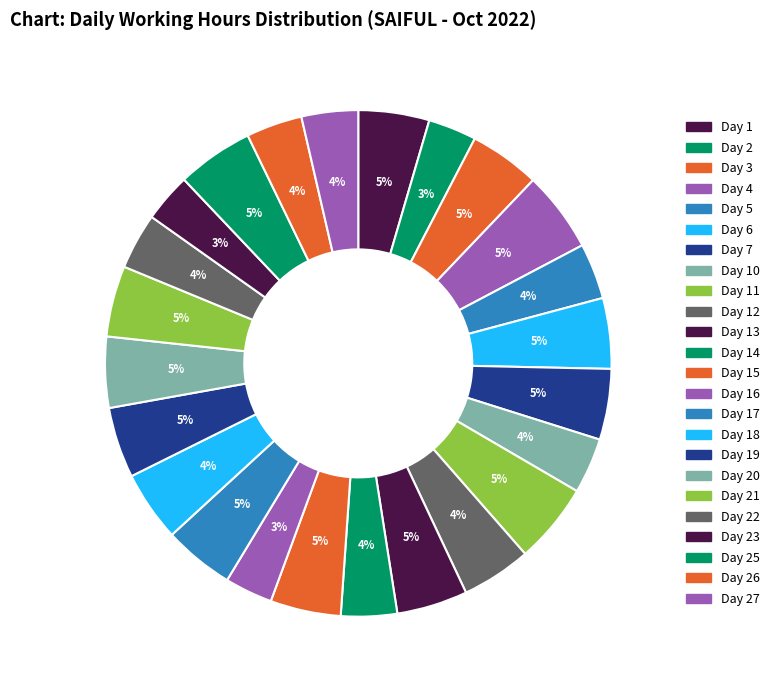

Rank the categories by value from highest to lowest.

Day 4, Day 11, Day 25, Day 20, Day 1, Day 21, Day 13, Day 7, Day 19, Day 3, Day 6, Day 15, Day 17, Day 18, Day 12, Day 27, Day 22, Day 14, Day 26, Day 5, Day 10, Day 23, Day 2, Day 16